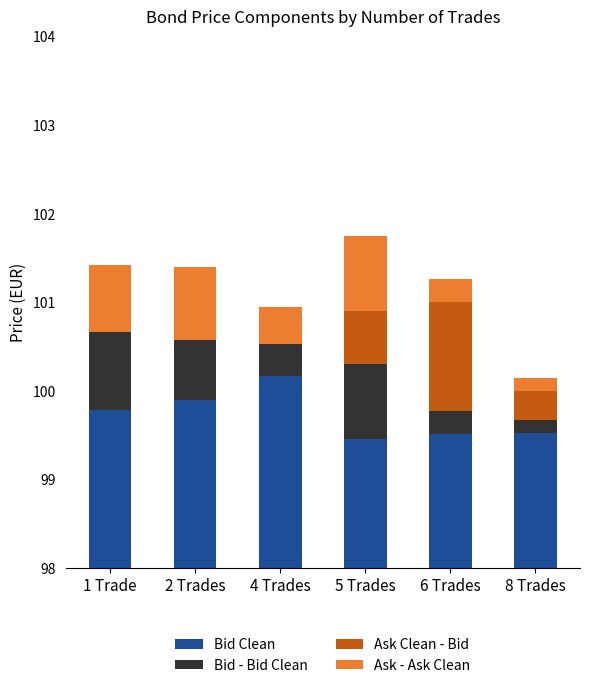

Rank the series by their maximum value, from highest to lowest.

Bid Clean, Ask Clean - Bid, Bid - Bid Clean, Ask - Ask Clean